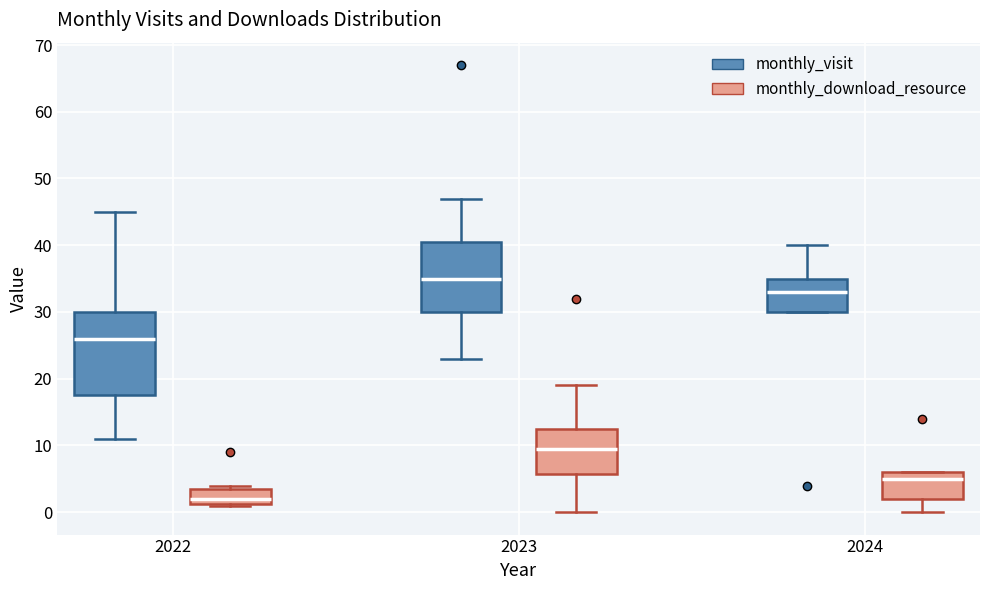

Where is the lower edge of the box for 2022 (monthly_download_resource) on the y-axis? The values are not printed on the chart, so give them approximately, as read against the axis.

1